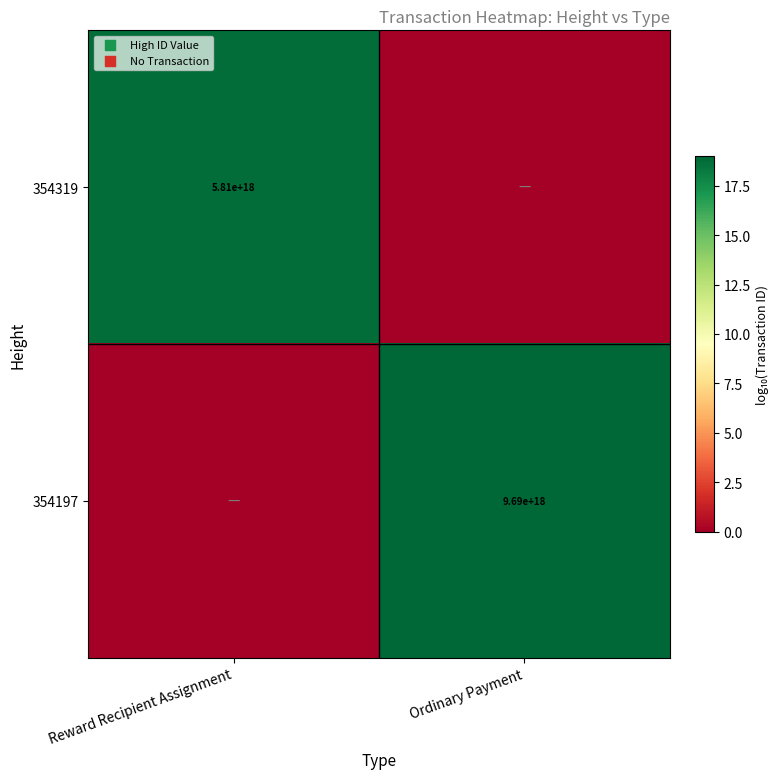

The 354197 series shows 9690000000000000000 at Ordinary Payment. True or false?

True